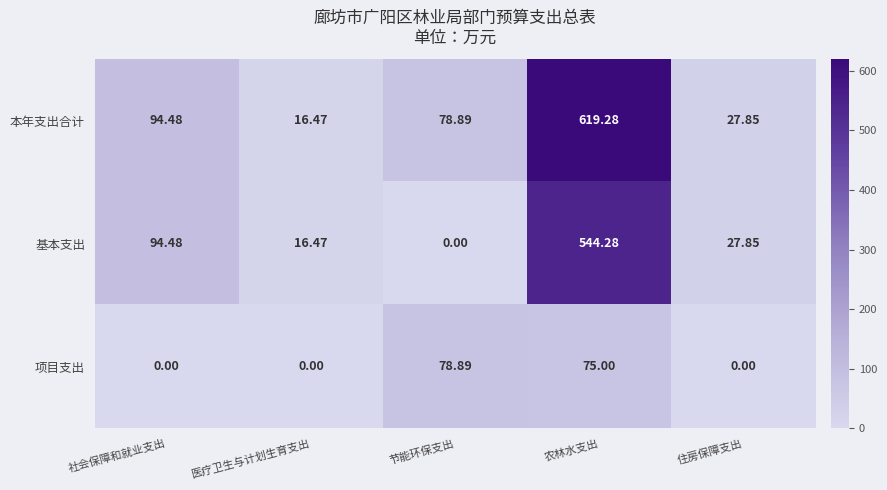

Which series changed the most between 农林水支出 and 住房保障支出?

本年支出合计